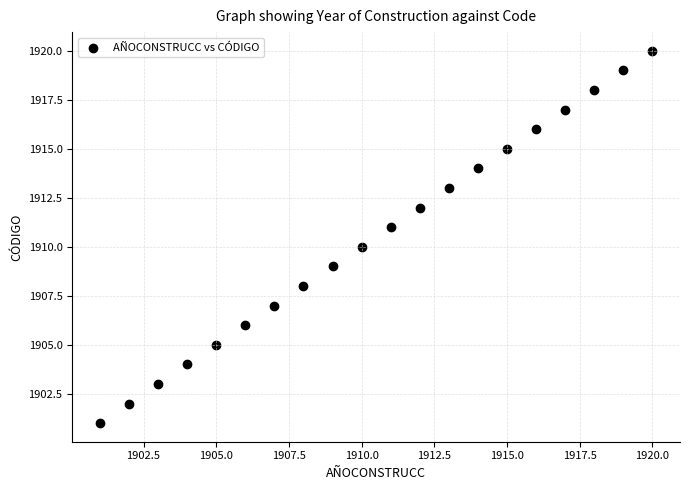

What is the range of X values (max minus min)?

19